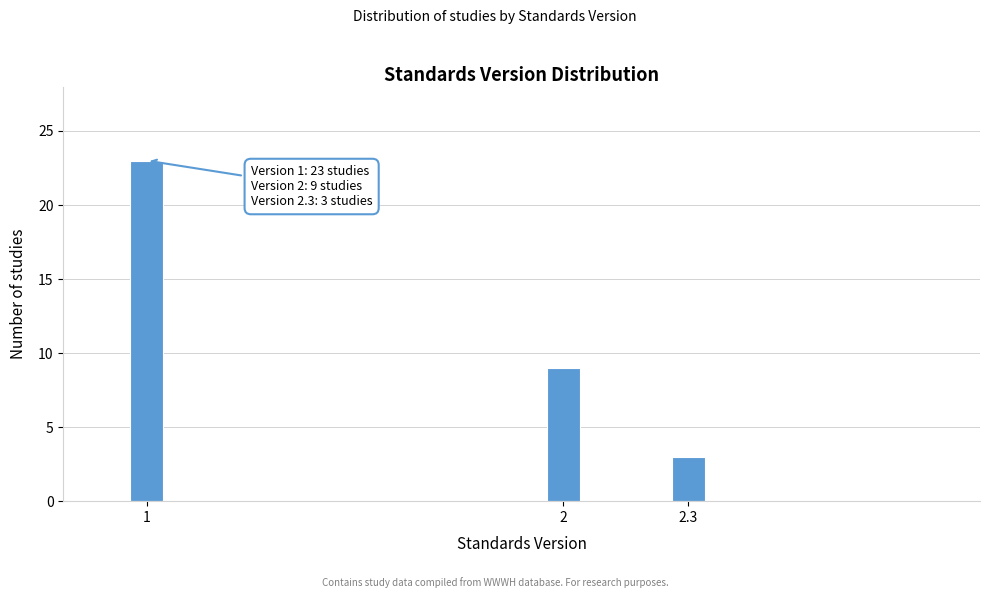

Reading left to right, extract all data points from this chart.

23	9	3